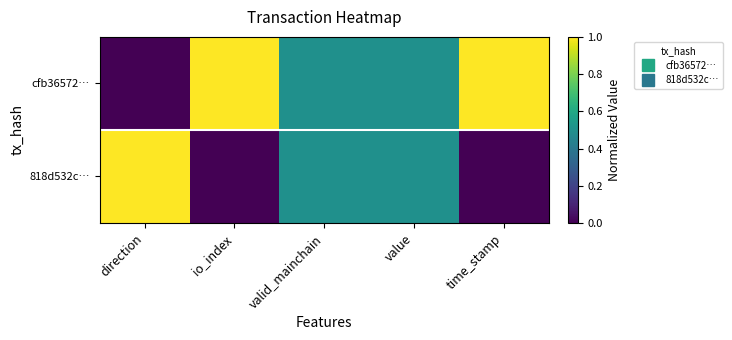

Which series has the largest range (max minus min)?

cfb36572…